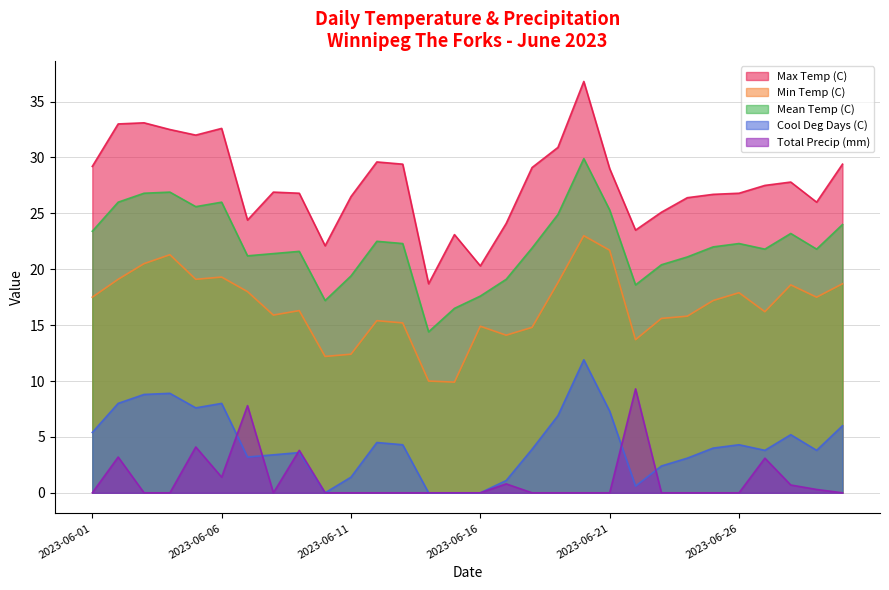

At how many categories does at least one series exceed 12?

30